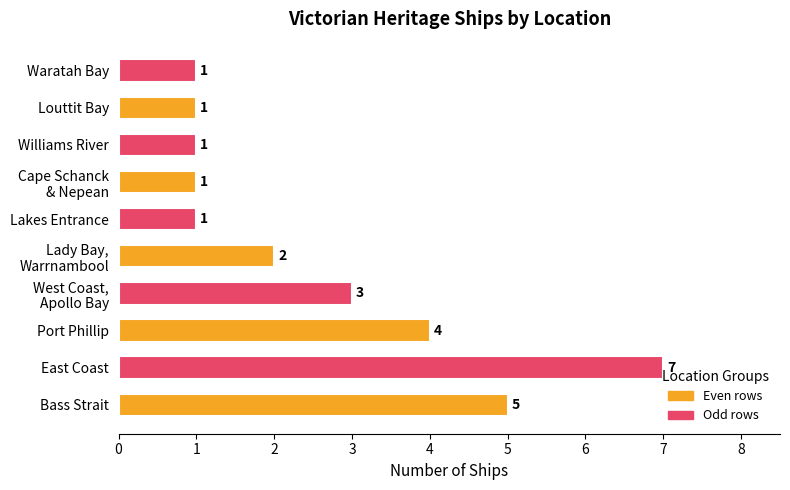

What is the change in value from Port Phillip to Louttit Bay?

-3